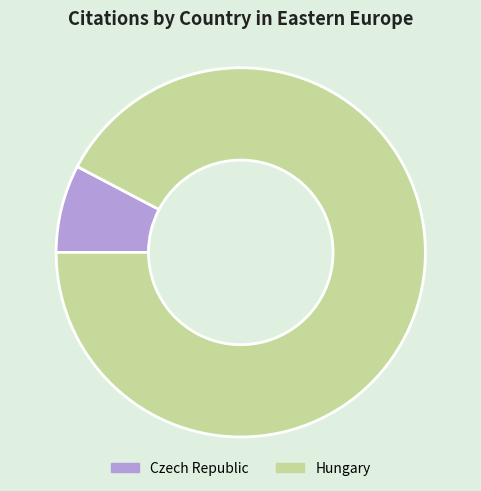

What is the smallest slice in the pie chart?

Czech Republic